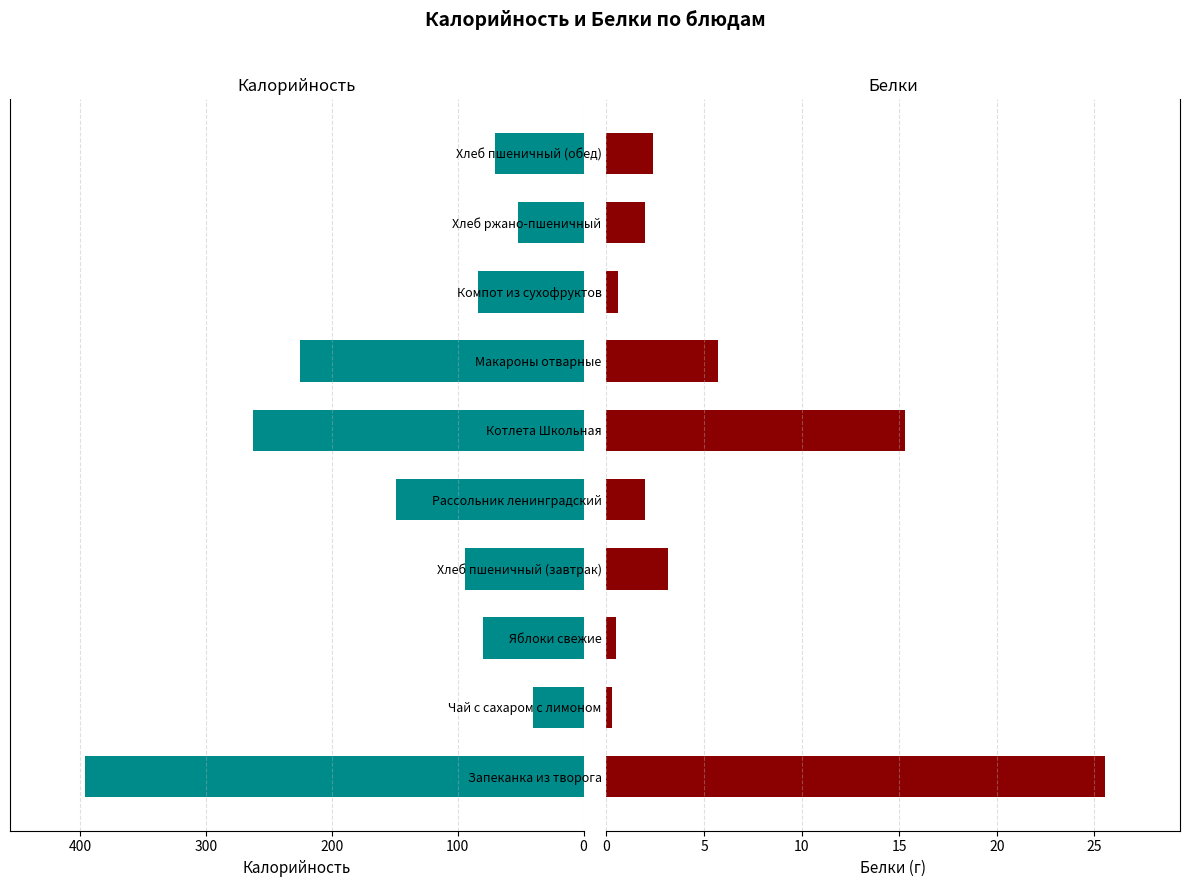

The Калорийность series shows 91.1 at Хлеб ржано-пшеничный. True or false?

False